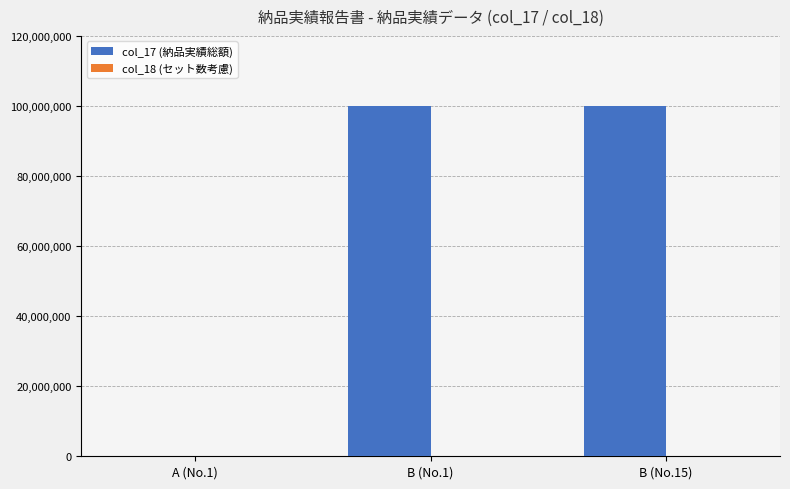

What is the maximum value shown in the chart?

99999999